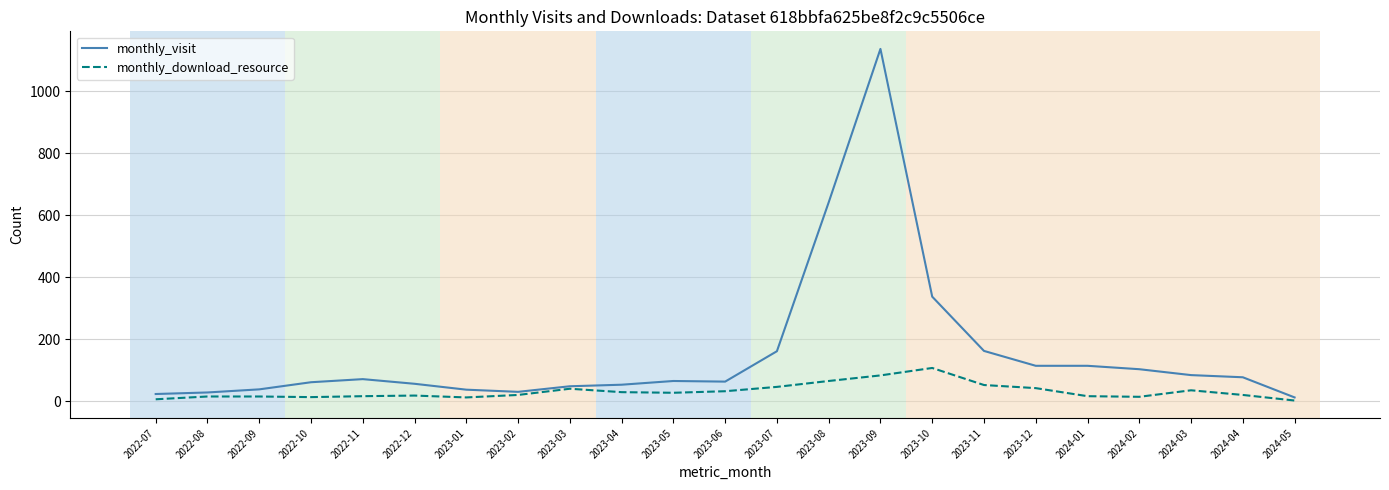

Which series has the widest spread of values?

monthly_visit